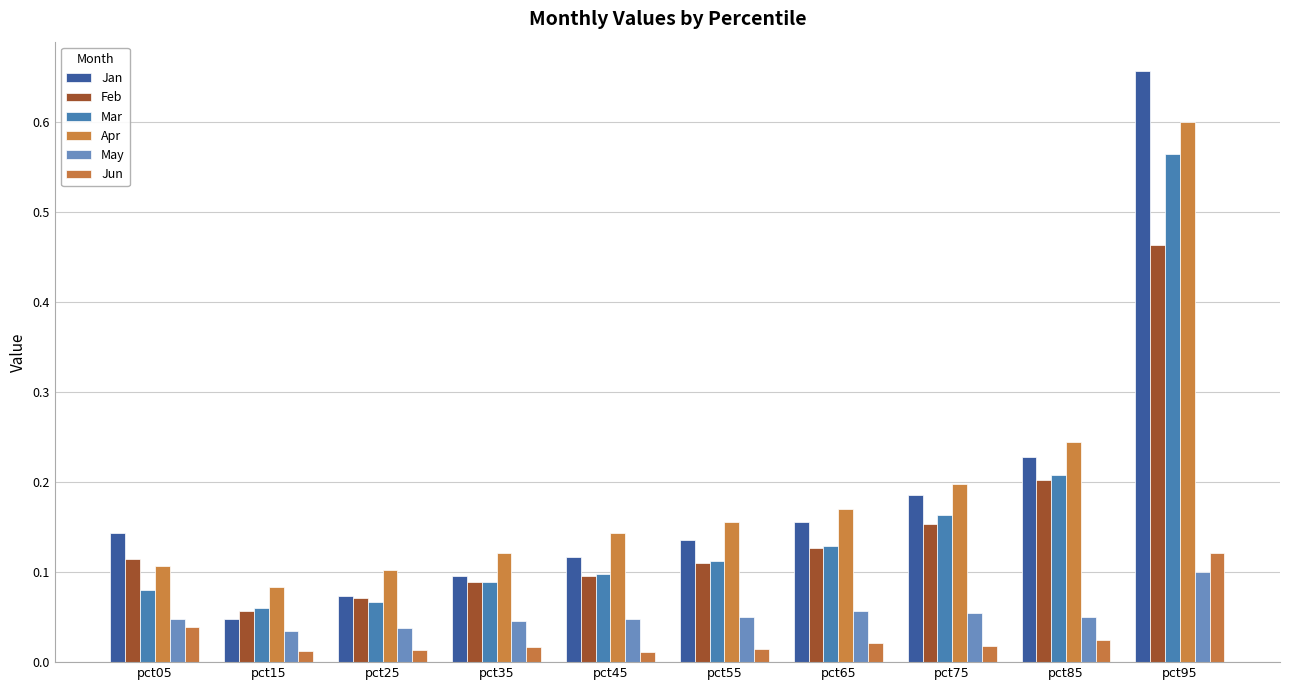

At which label does Apr reach its peak?

pct95